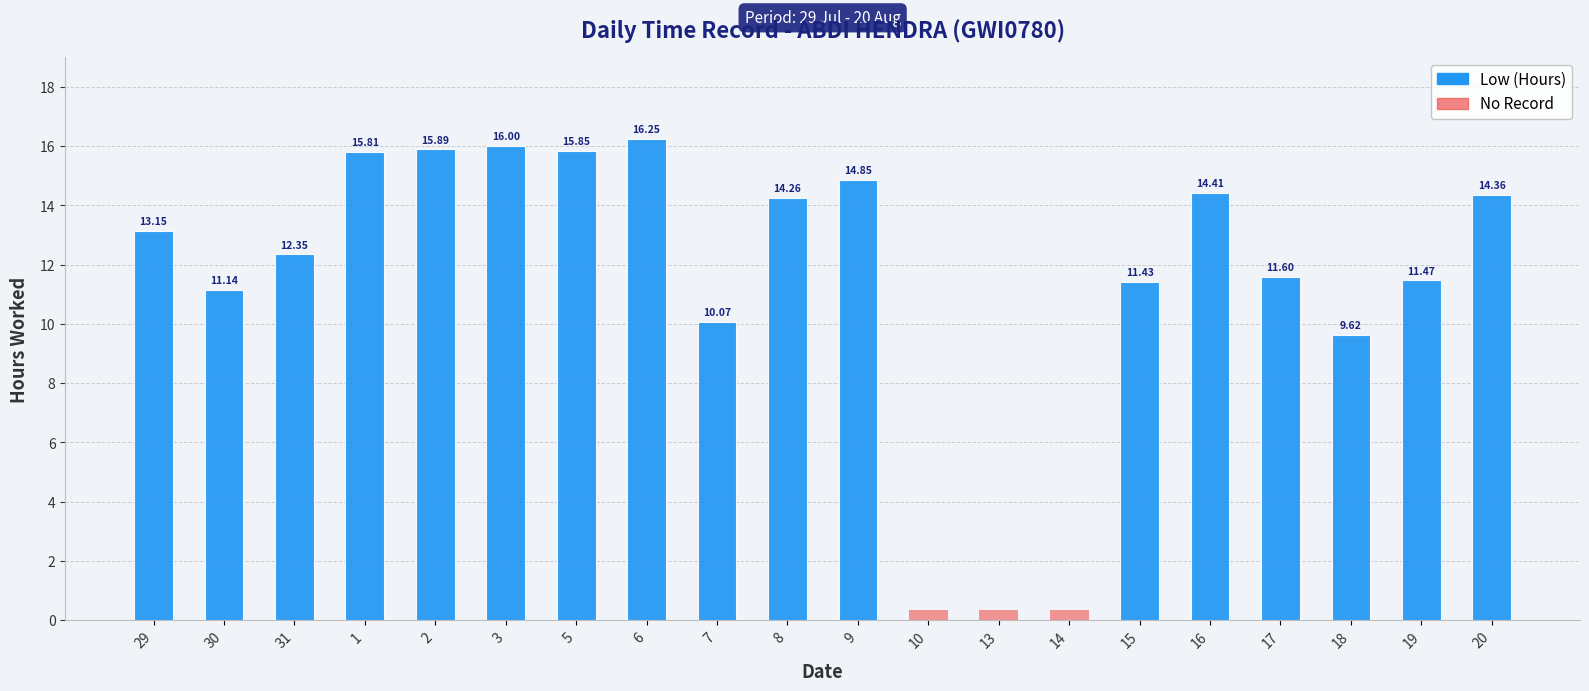

The chart shows a value of 16.2 at 6. True or false?

True